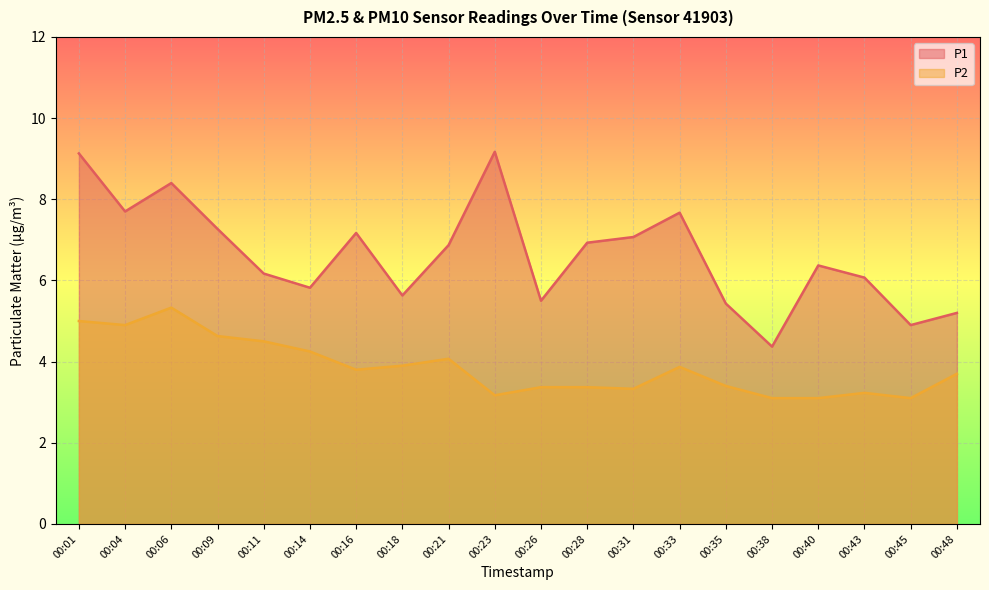

At which category does P1 reach its first local peak?

00:06